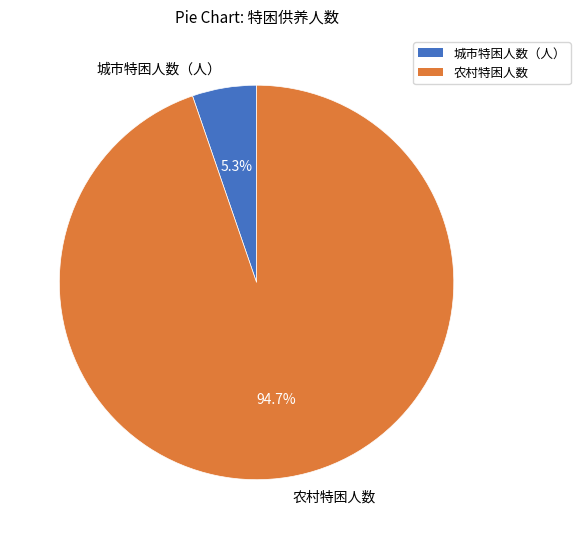

Rank the categories by value from highest to lowest.

农村特困人数, 城市特困人数（人）